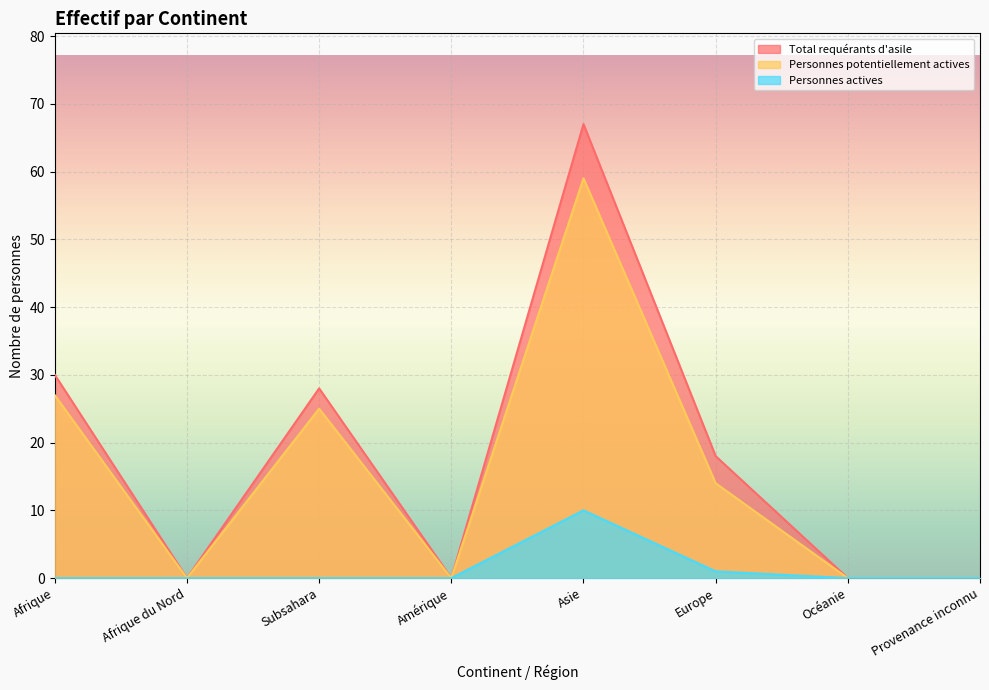

What is the label of the 5th point from the right?

Amérique